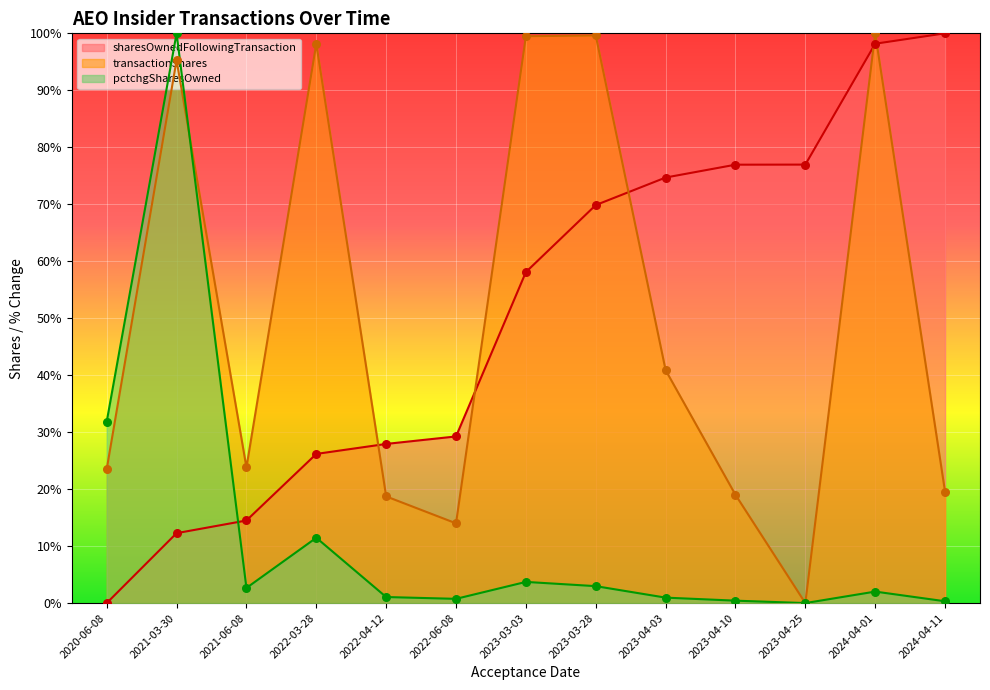

At how many categories does at least one series exceed 61?

9